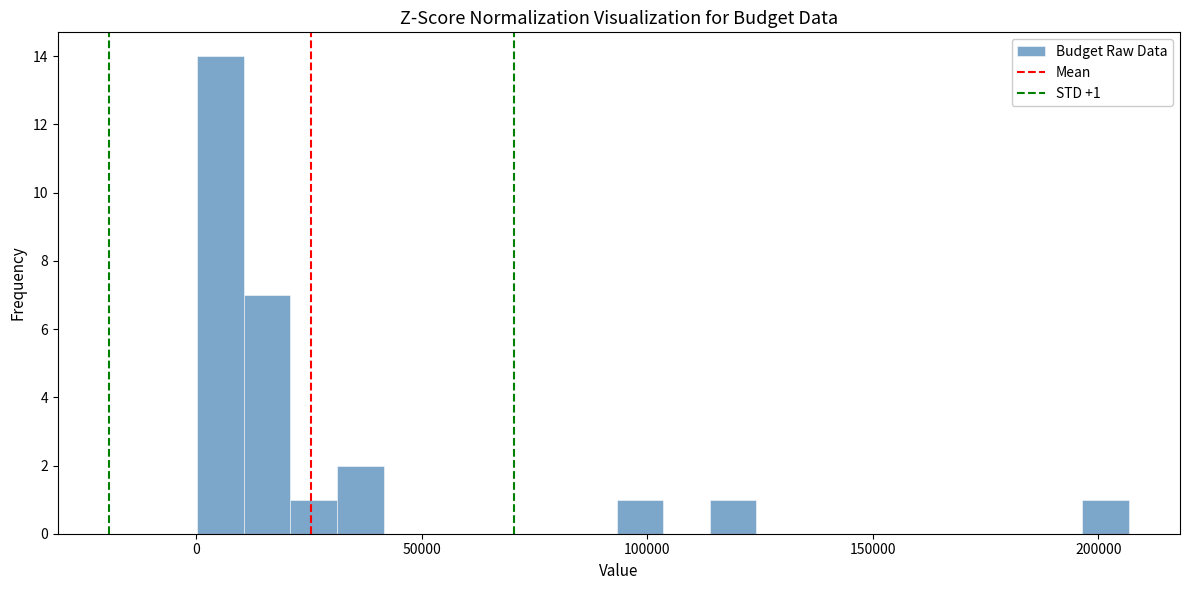

Around what value on the x-axis is the tallest bar? Give the approximate position of its centre, as read against the axis.

5000